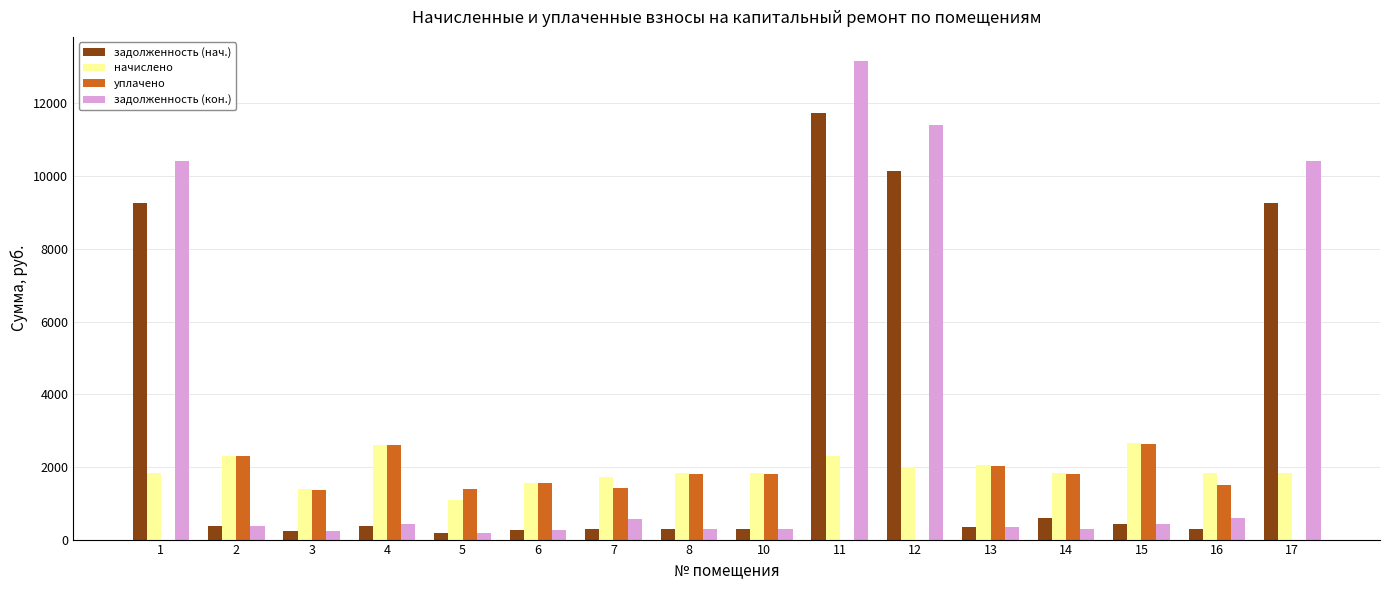

Is it true that уплачено equals 0.0 at 12?

True